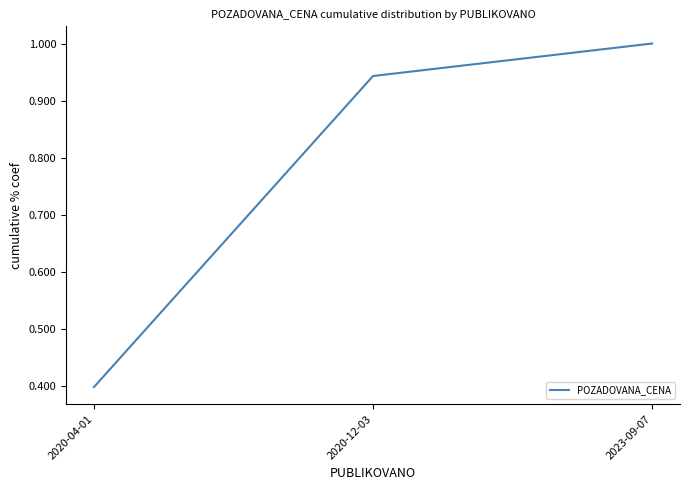

The chart shows a value of 0.2 at 2020-04-01. True or false?

False